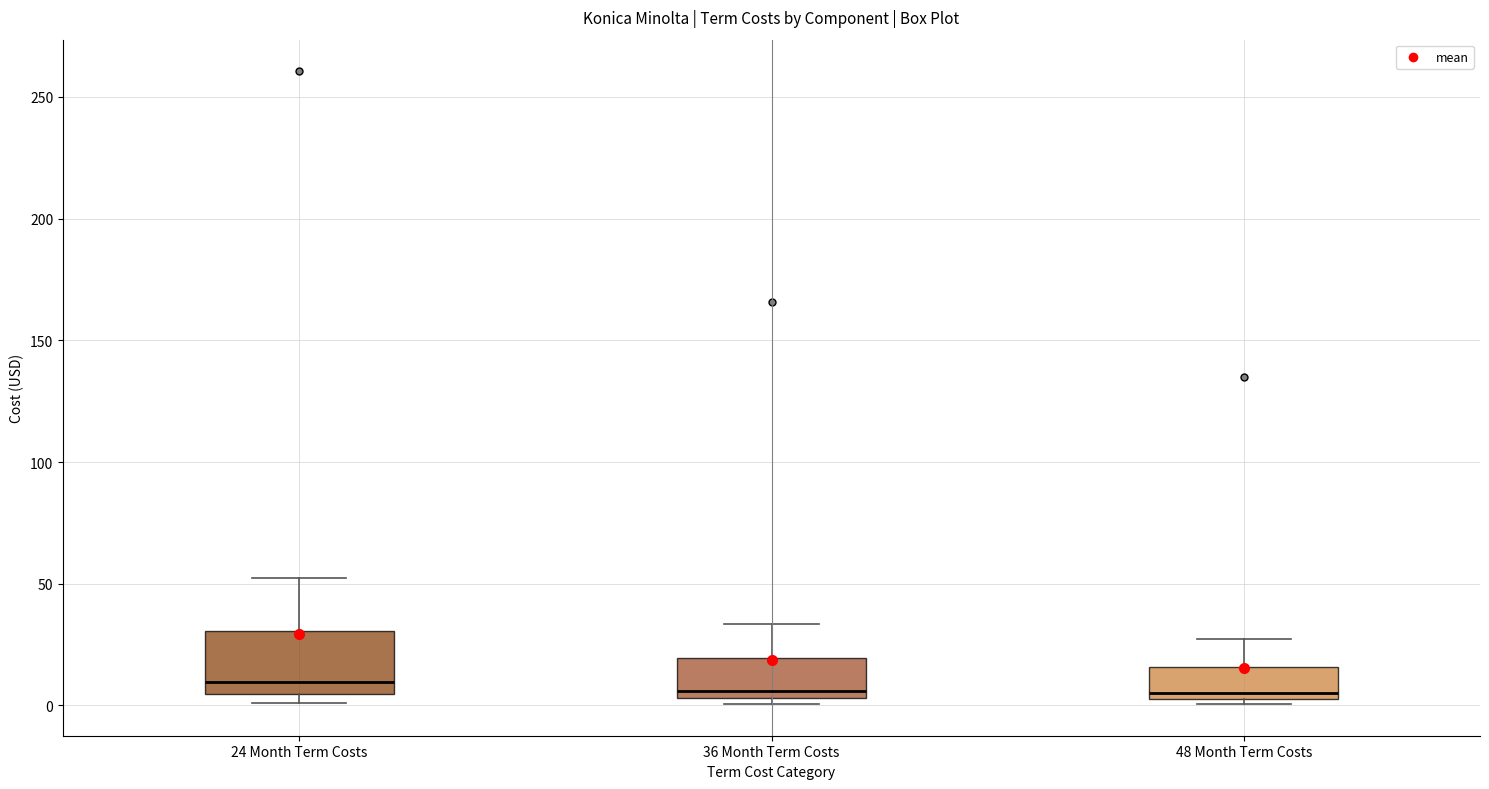

Which box is the tallest, from its lower edge to its upper edge?

24 Month Term Costs